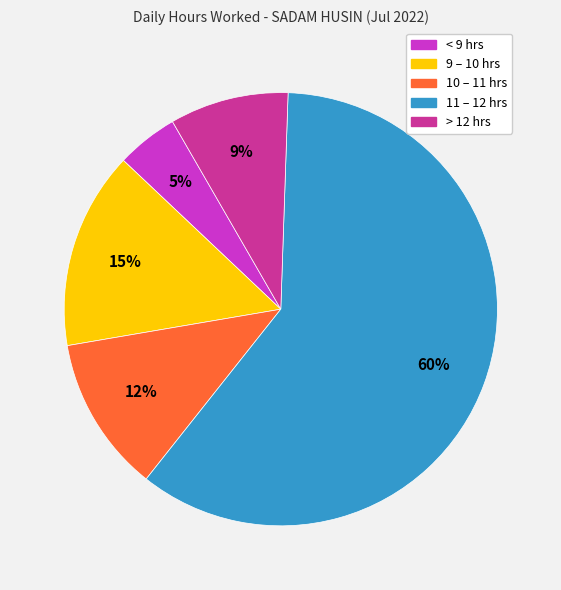

To the nearest percent, what is the average slice percentage?

20%